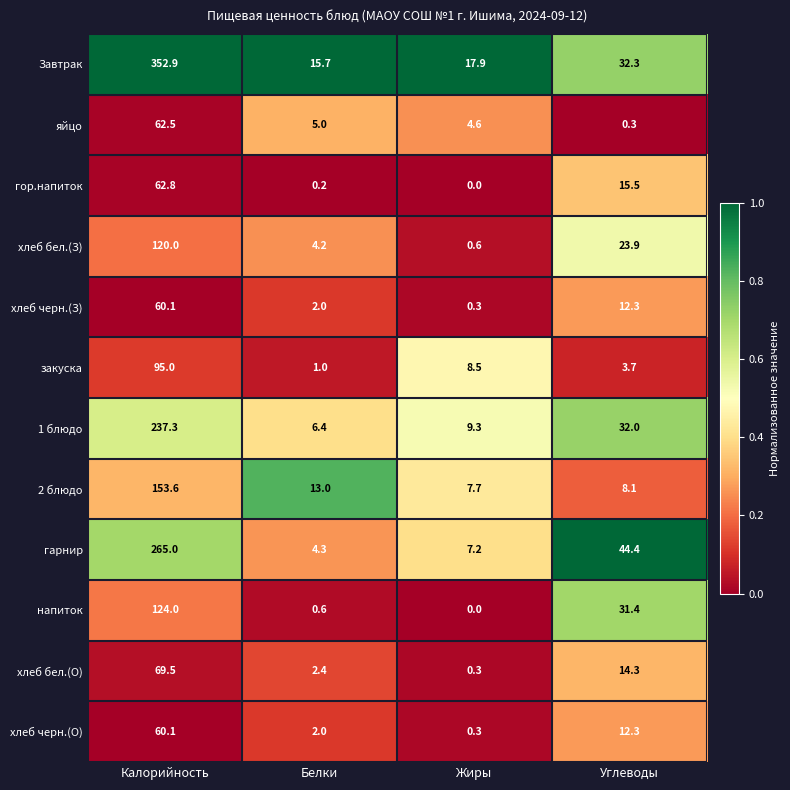

What is the difference between the highest and lowest values at Жиры?

17.9